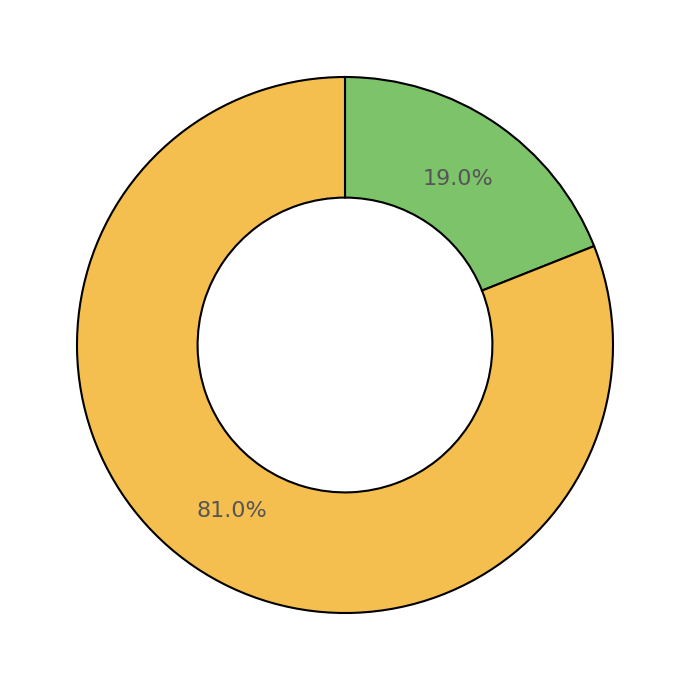

Does any single category account for the majority?

Yes